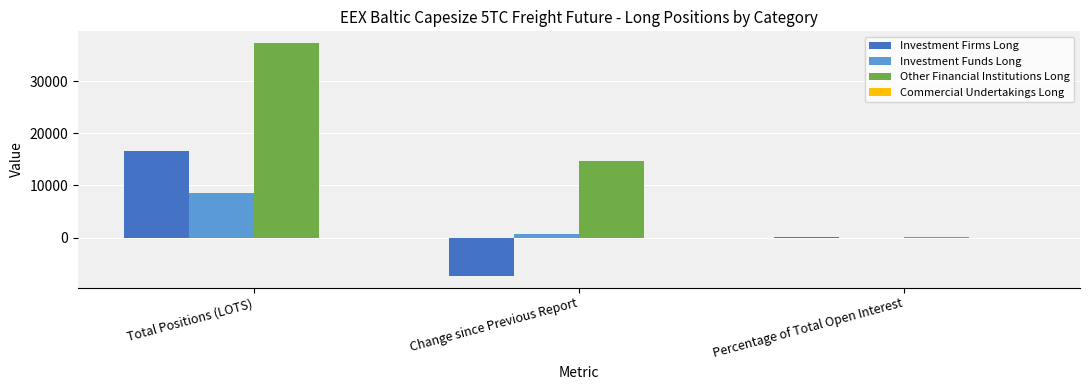

What is the greatest value displayed?

37299.0